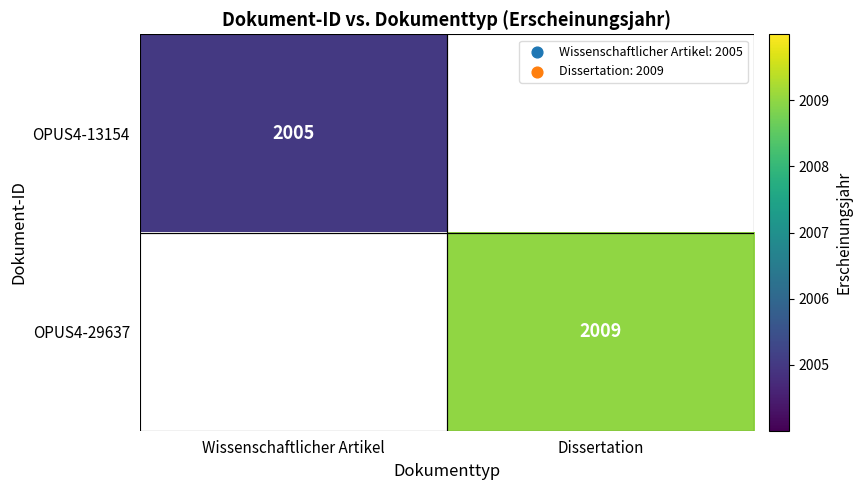

The OPUS4-13154 series shows 816 at Wissenschaftlicher Artikel. True or false?

False